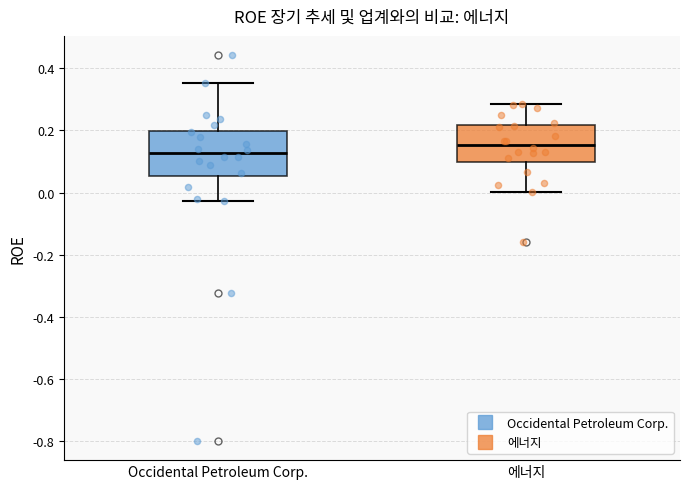

Reading left to right, transcribe this box plot: for each box, give where its median line is, the range the box spans, and where its two whiskers end, as read against the y-axis. The values are not printed on the chart, so give them approximately, as read against the axis.

Occidental Petroleum Corp.: median 0.12, box 0.06 to 0.20, whiskers -0.02 to 0.36
에너지: median 0.16, box 0.10 to 0.22, whiskers 0.00 to 0.28